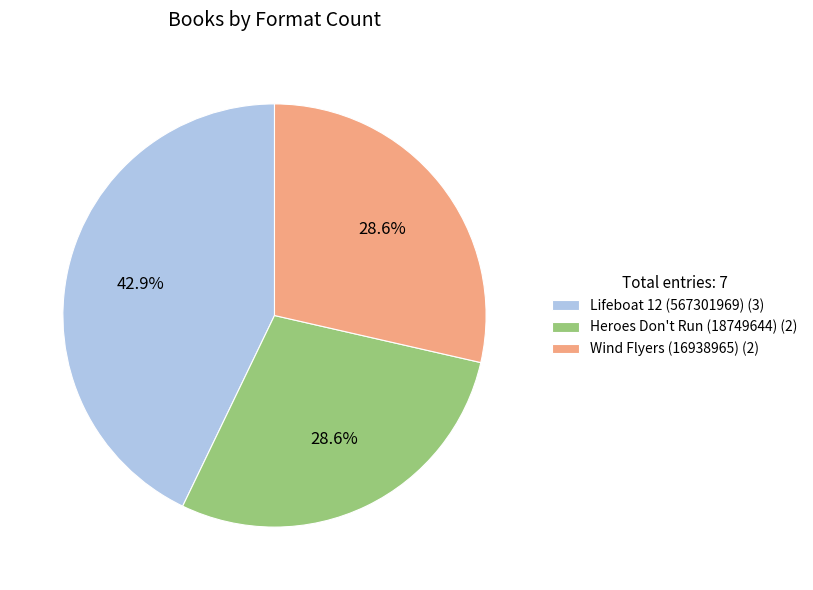

Approximately how many times larger is the value at Lifeboat 12 (567301969) (3) compared to Heroes Don't Run (18749644) (2)?

1.5